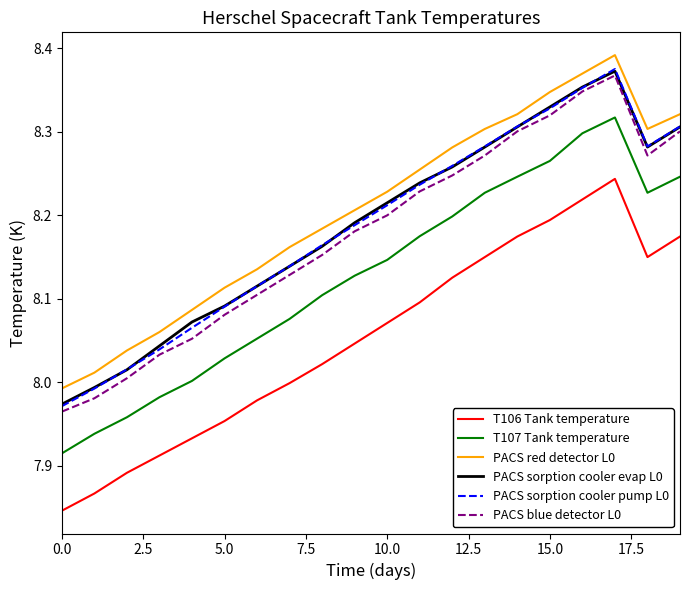

True or false: PACS red detector L0 and T106 Tank temperature cross at least once.

False